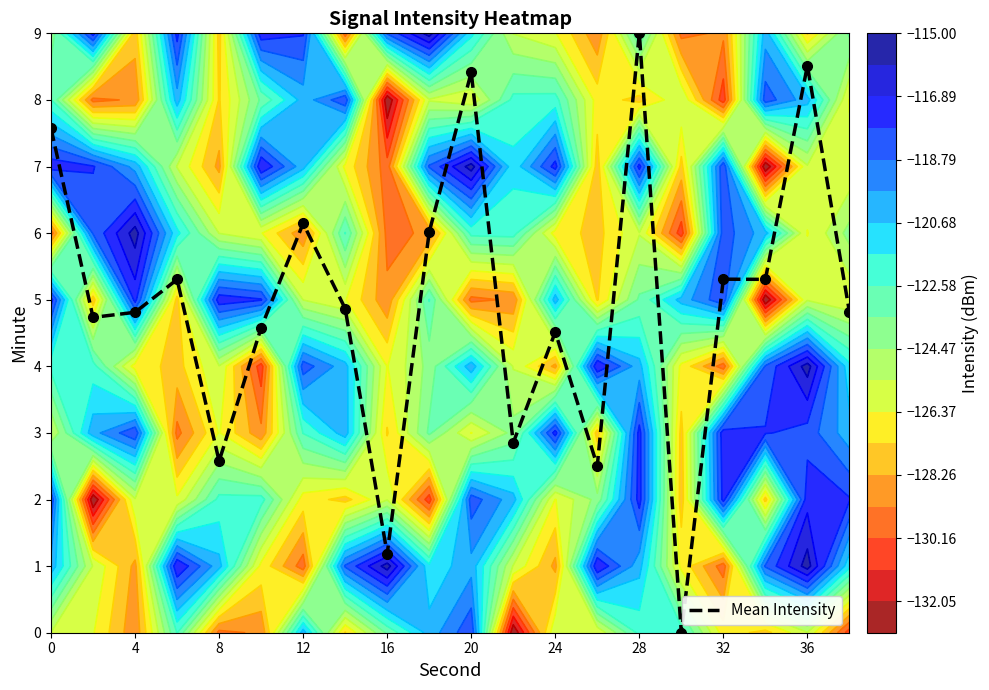

True or false: Mean Intensity has a value of 6.8 at 24.

False